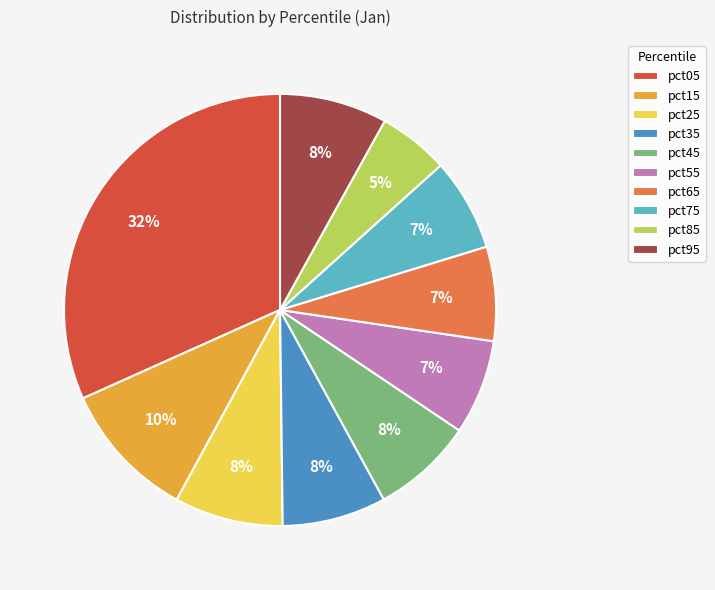

To the nearest percent, what portion does pct35 represent?

8%